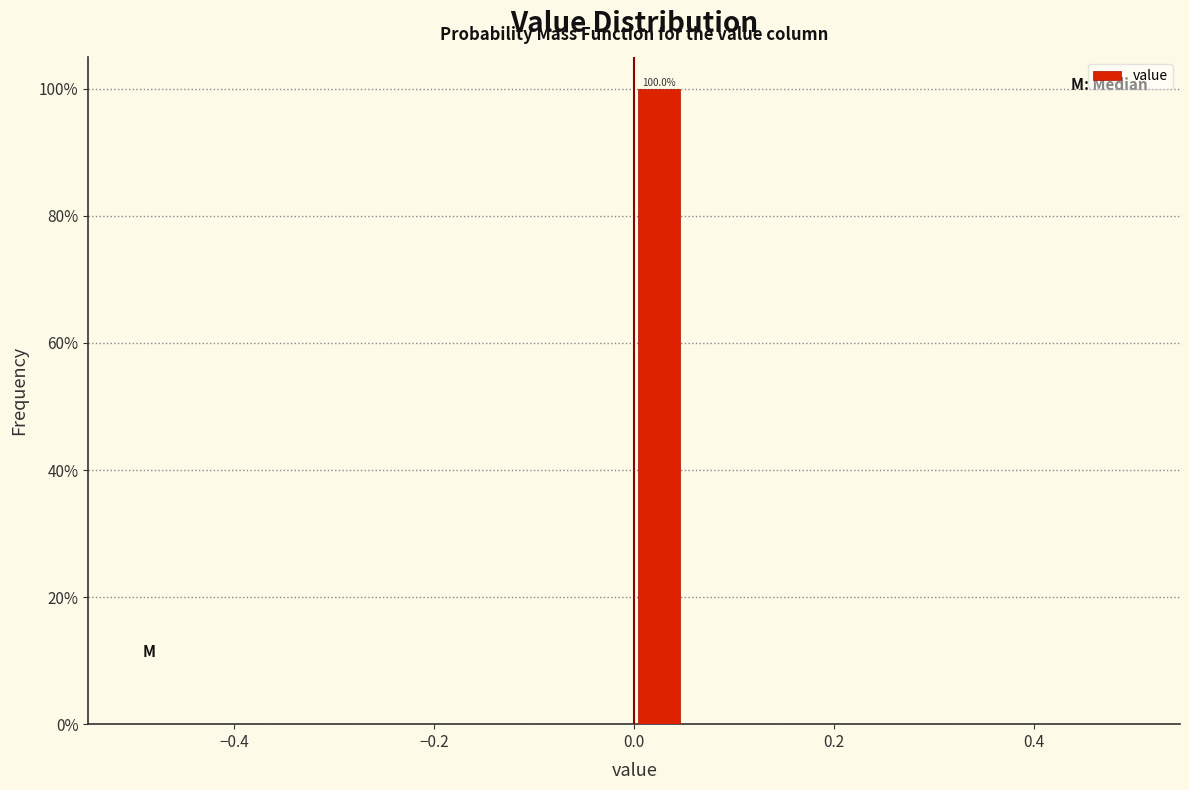

Read against the x-axis, roughly where is the centre of the tallest bar?

0.02